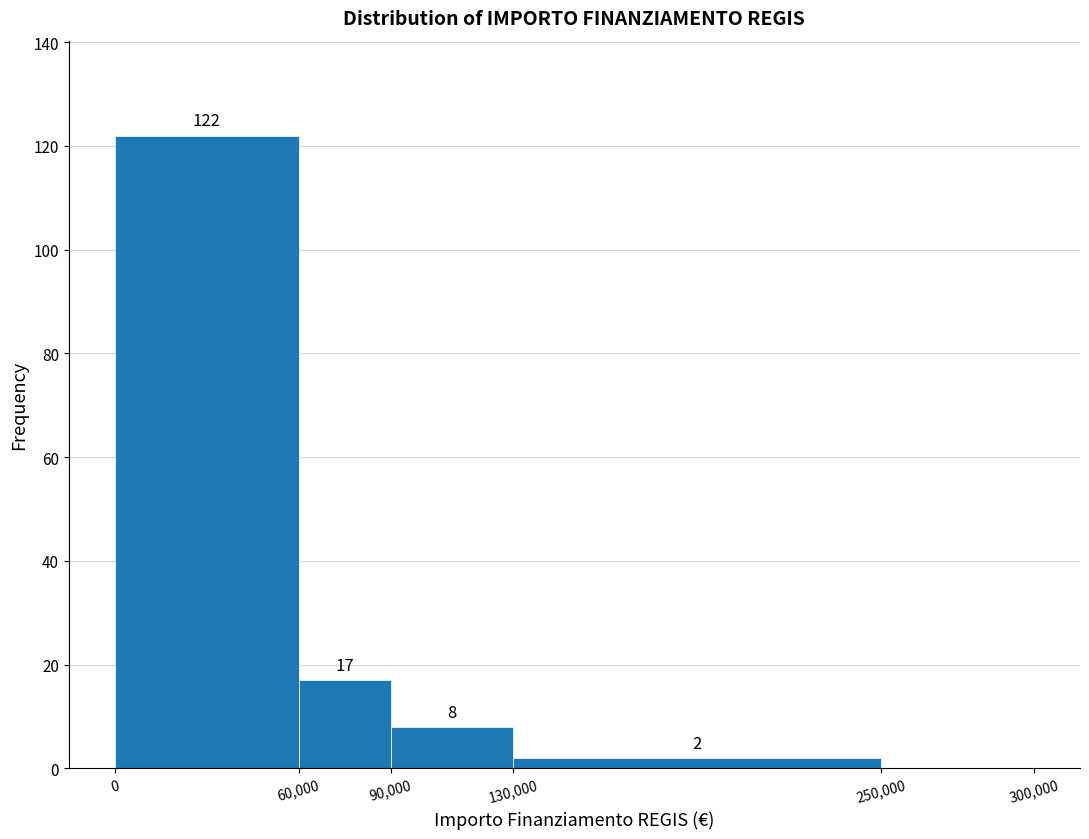

Which range on the x-axis has the tallest bar?

0 to 60,000